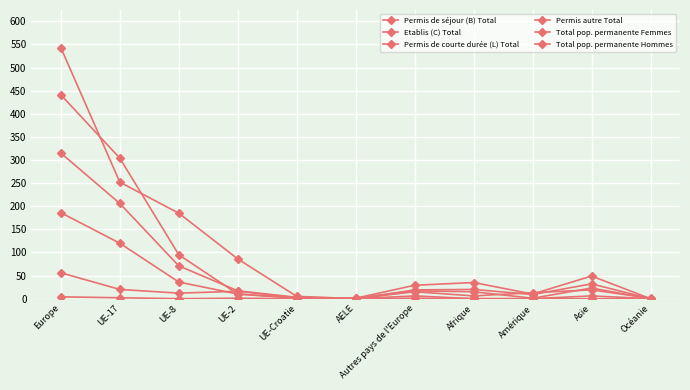

Is this an area chart (filled region under the line)?

No